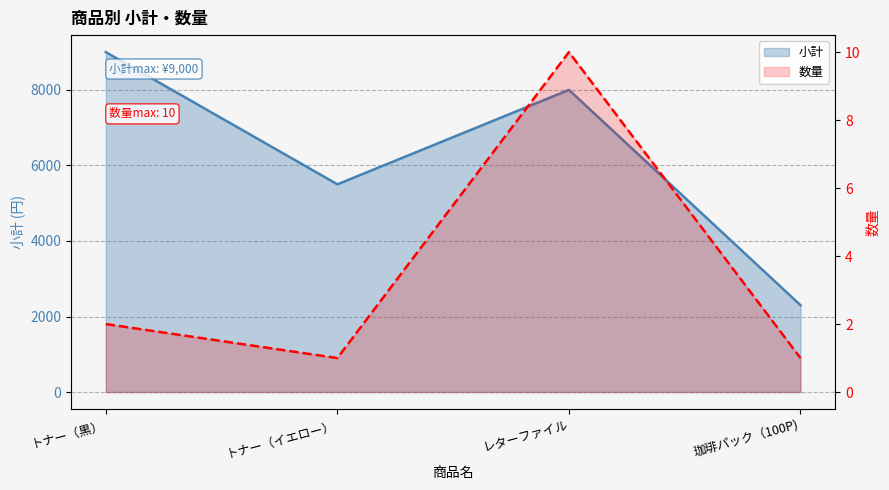

What position from the right is 珈琲パック（100P)?

1